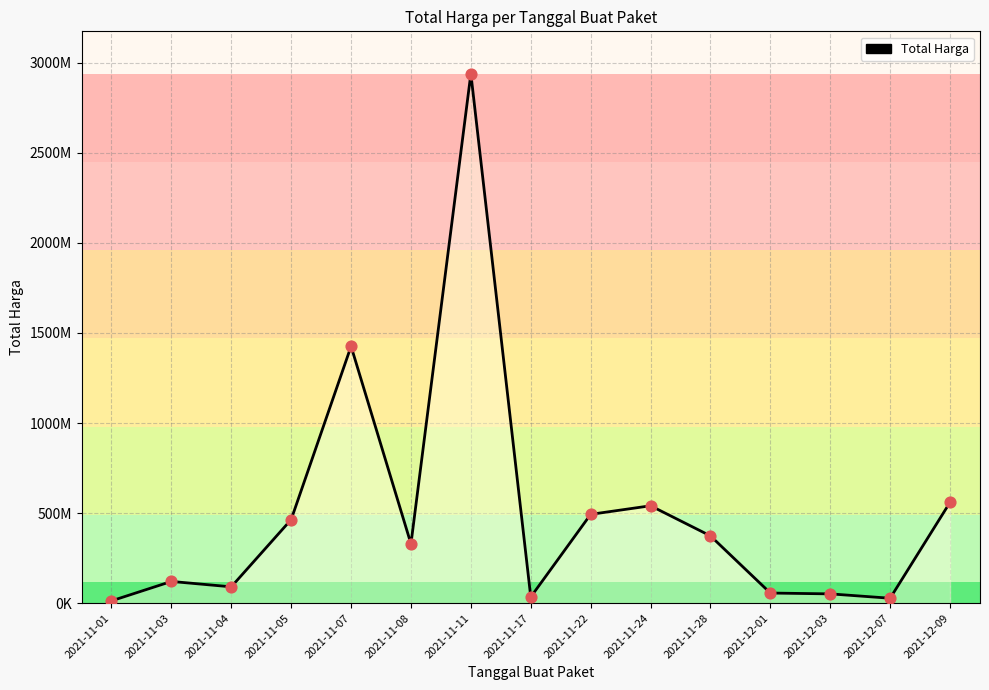

What is the change in value from 2021-11-05 to 2021-11-08?

-134878100